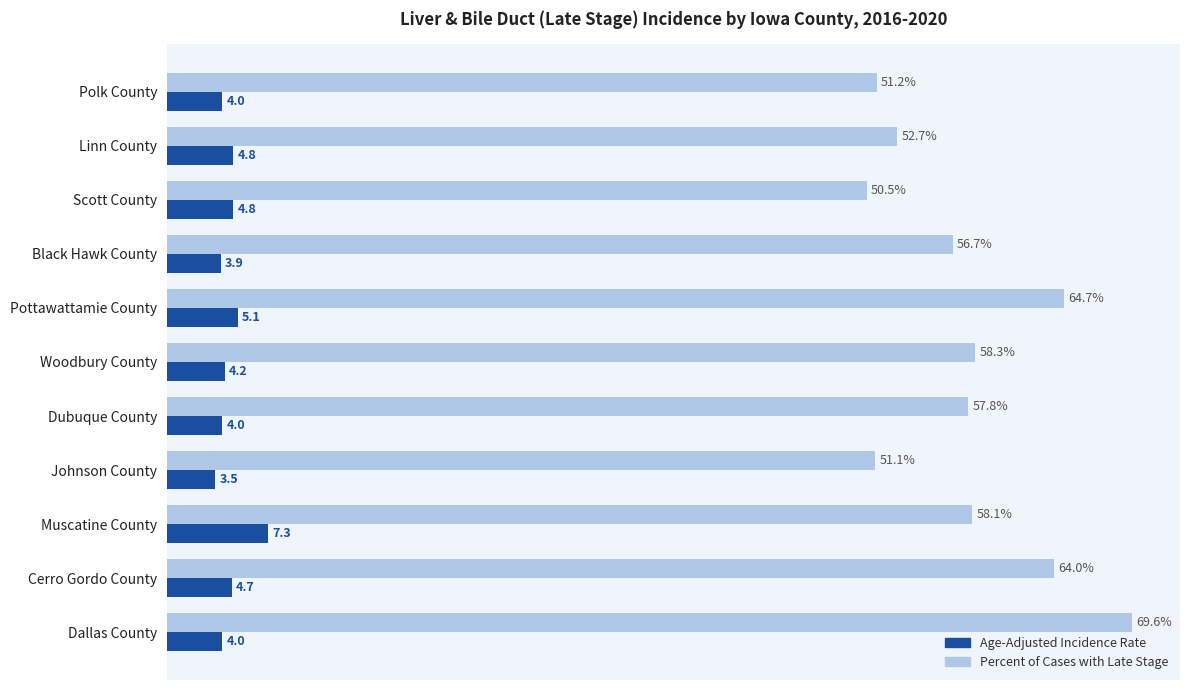

Which series has the largest range (max minus min)?

Percent of Cases with Late Stage